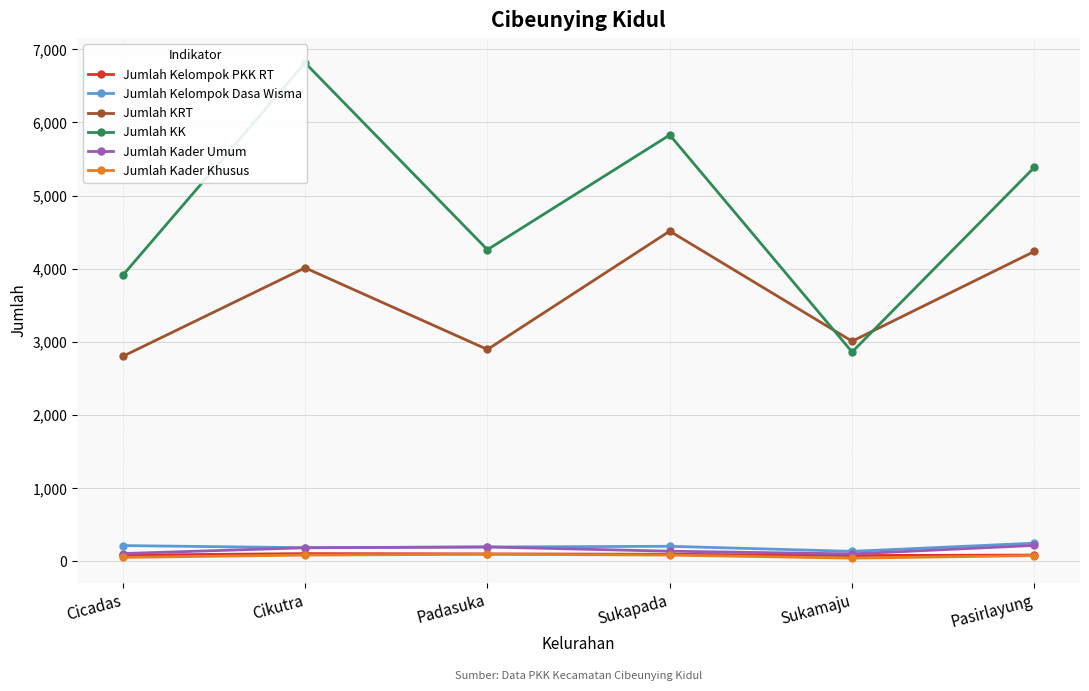

What is the label of the 2nd point from the right?

Sukamaju